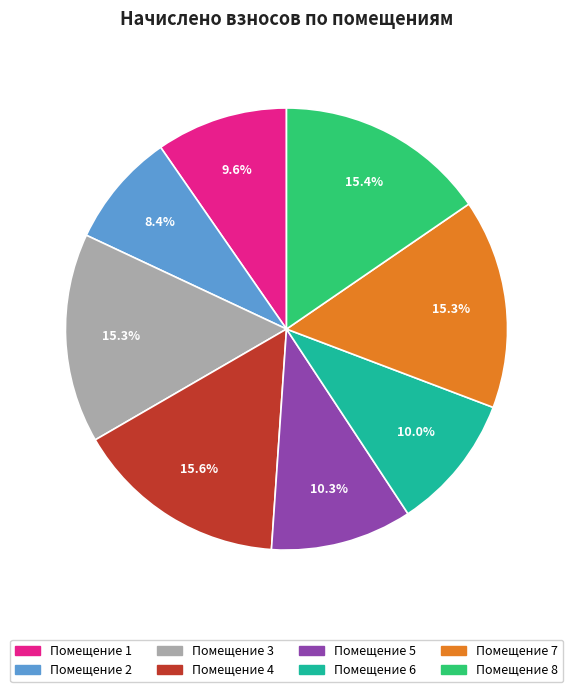

Between Помещение 5 and Помещение 7, which is larger?

Помещение 7